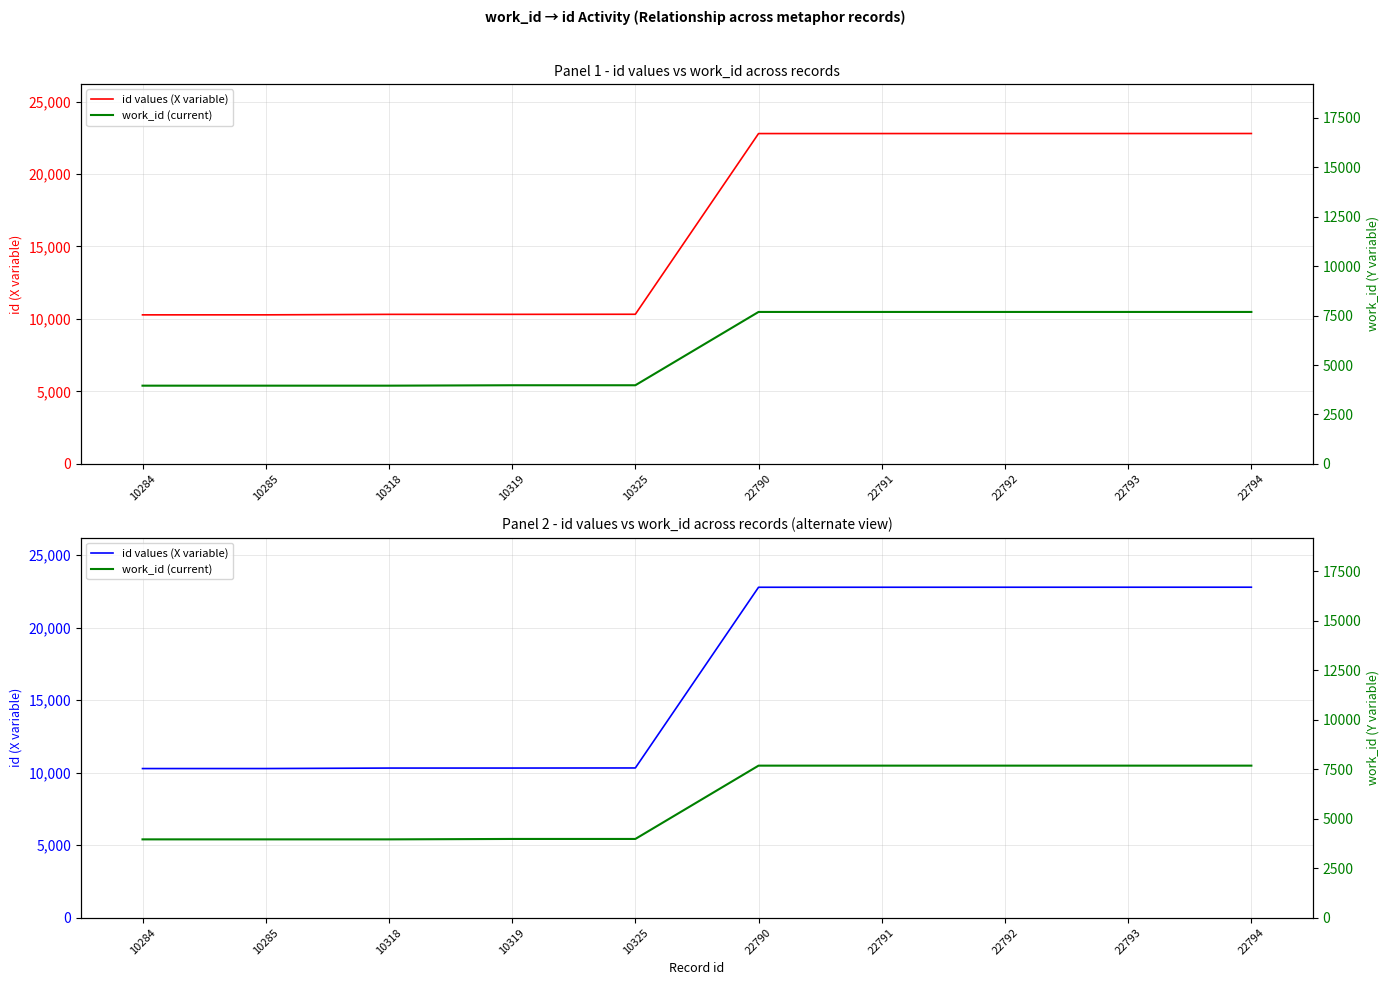

What is the minimum value for id values (X variable)?

10284